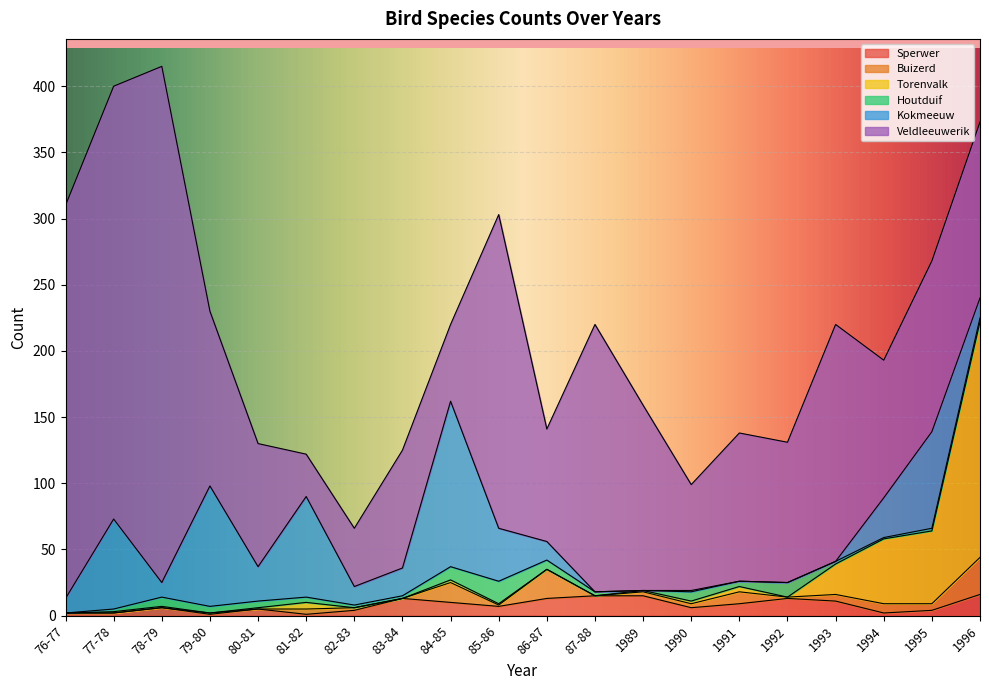

The Torenvalk series shows 0 at 80-81. True or false?

False